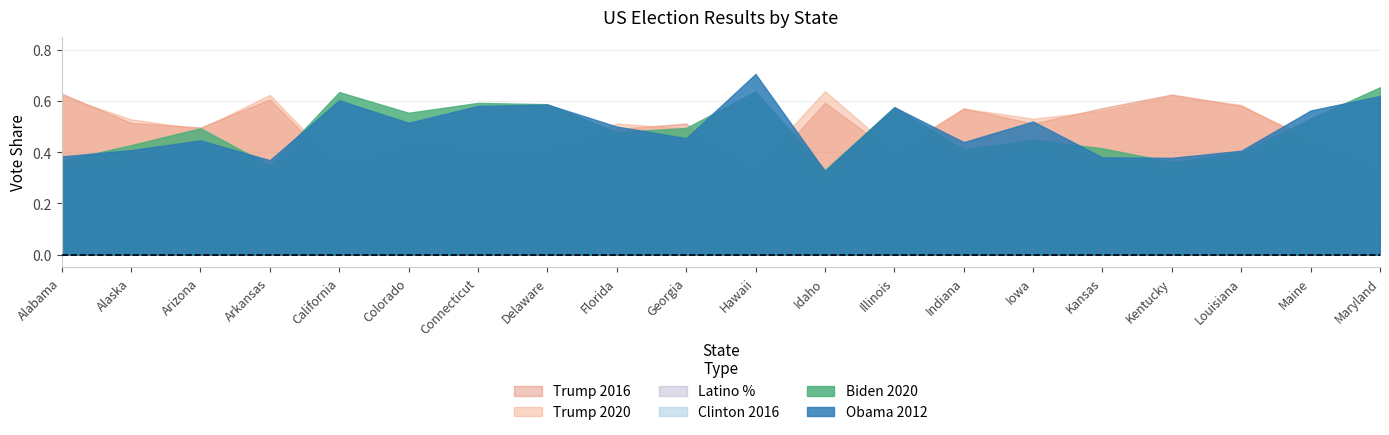

Which category has the highest value in the Latino % series?

California